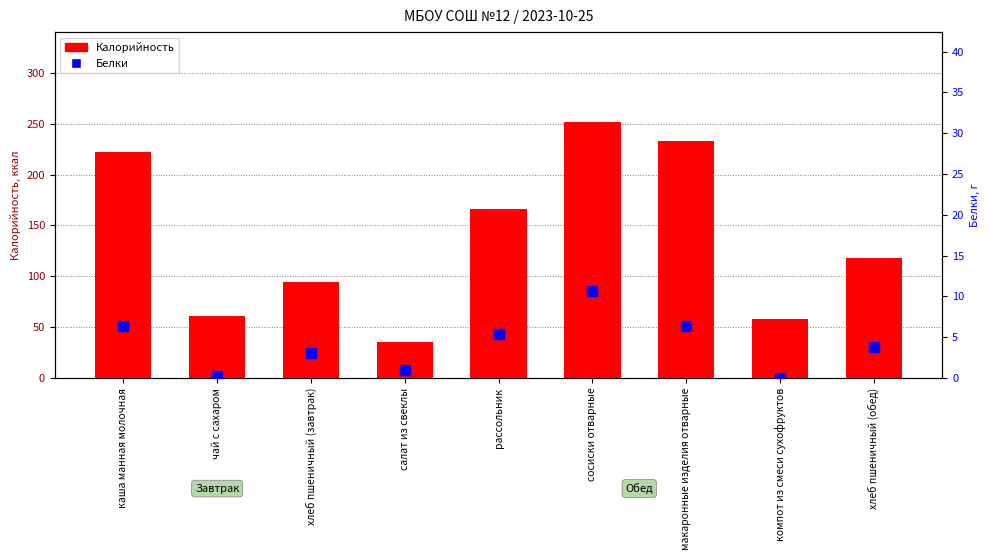

At which label does Калорийность first exceed 118?

каша манная молочная